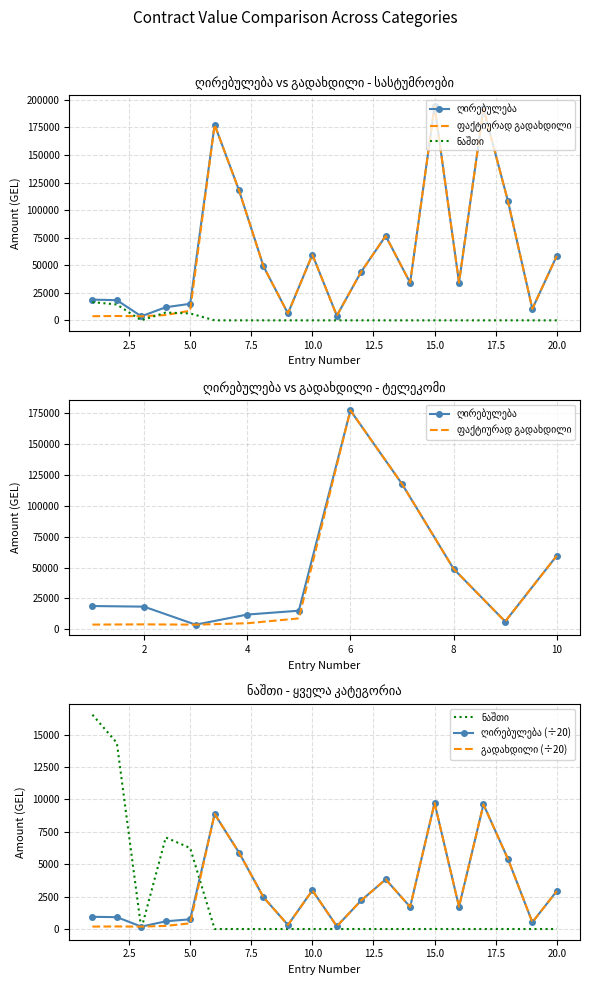

What is the approximate value of ფაქტიურად გადახდილი at 18?

108361.2